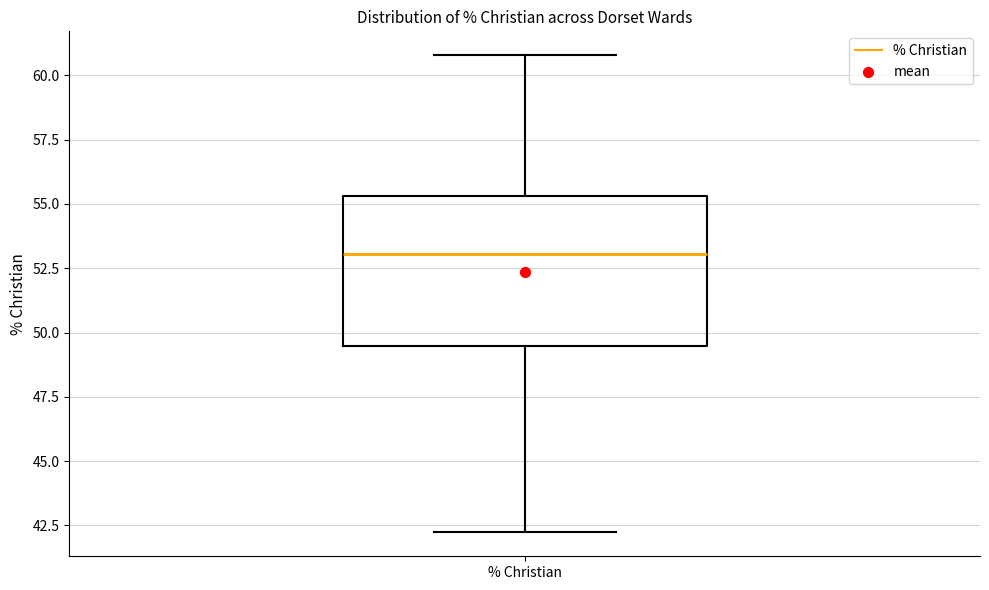

Read this box plot against the y-axis: the position of the median line, the range covered by the box, and the ends of both whiskers. The values are not printed on the chart, so give them approximately, as read against the axis.

median 53.0, box 49.5 to 55.5, whiskers 42.0 to 61.0